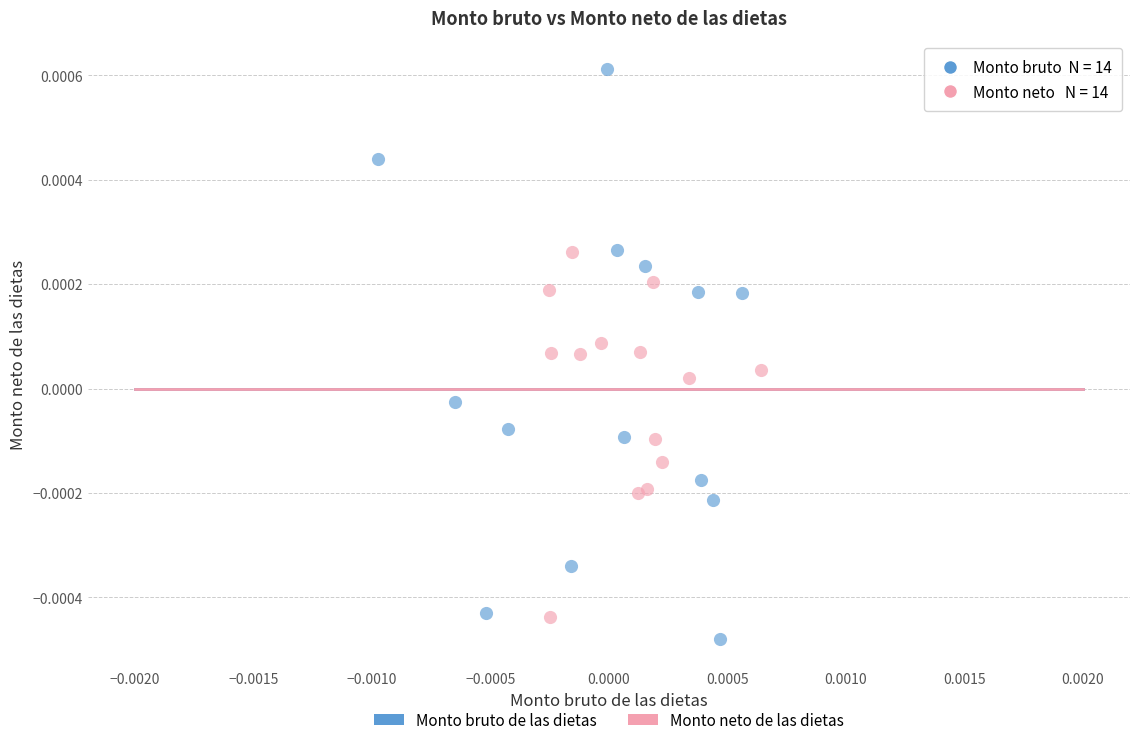

Which series has the widest spread of Y values?

Monto bruto de las dietas